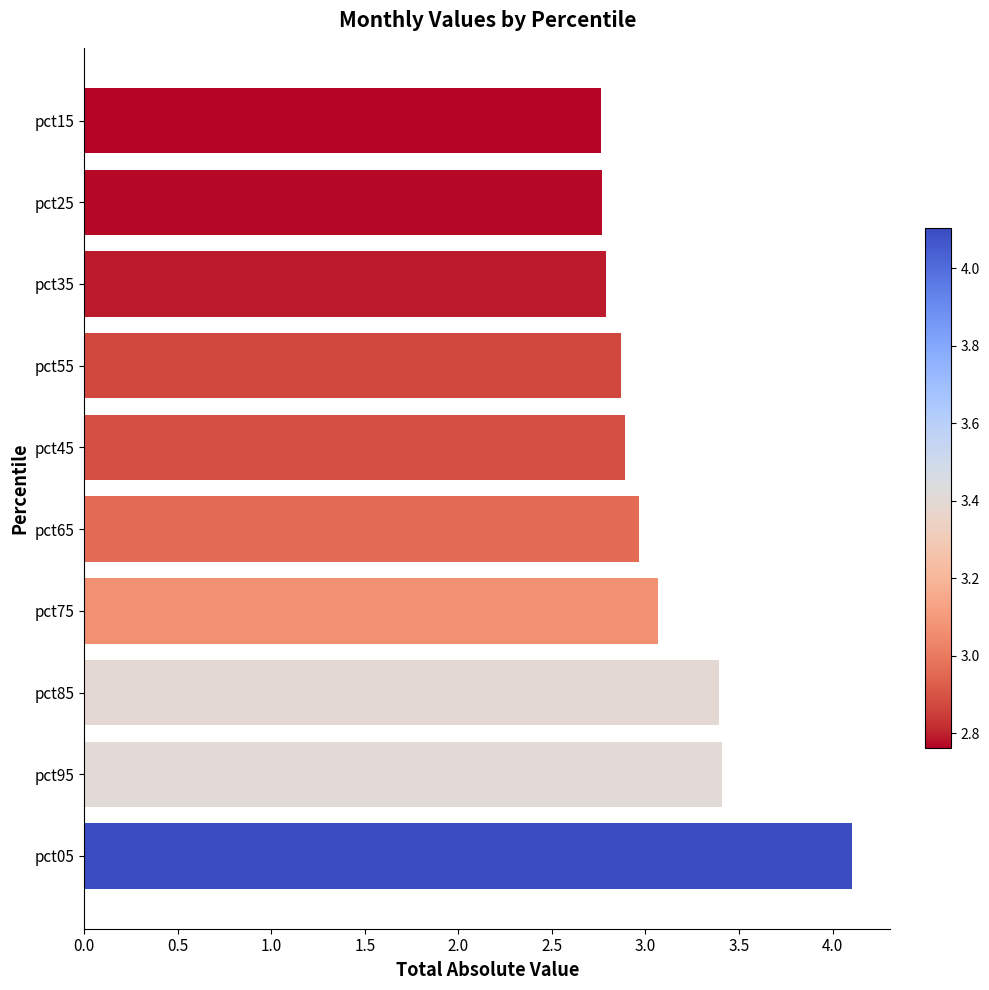

Is it true that the value at pct35 is 4.0?

False